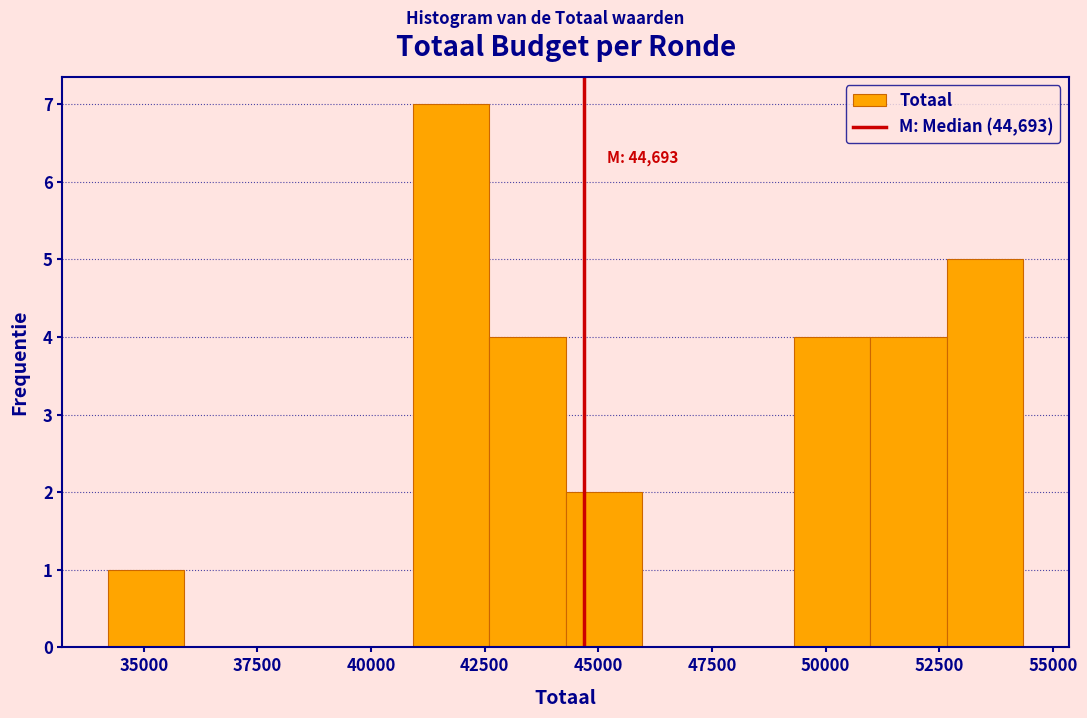

Around what value on the x-axis is the tallest bar? Give the approximate position of its centre, as read against the axis.

42000